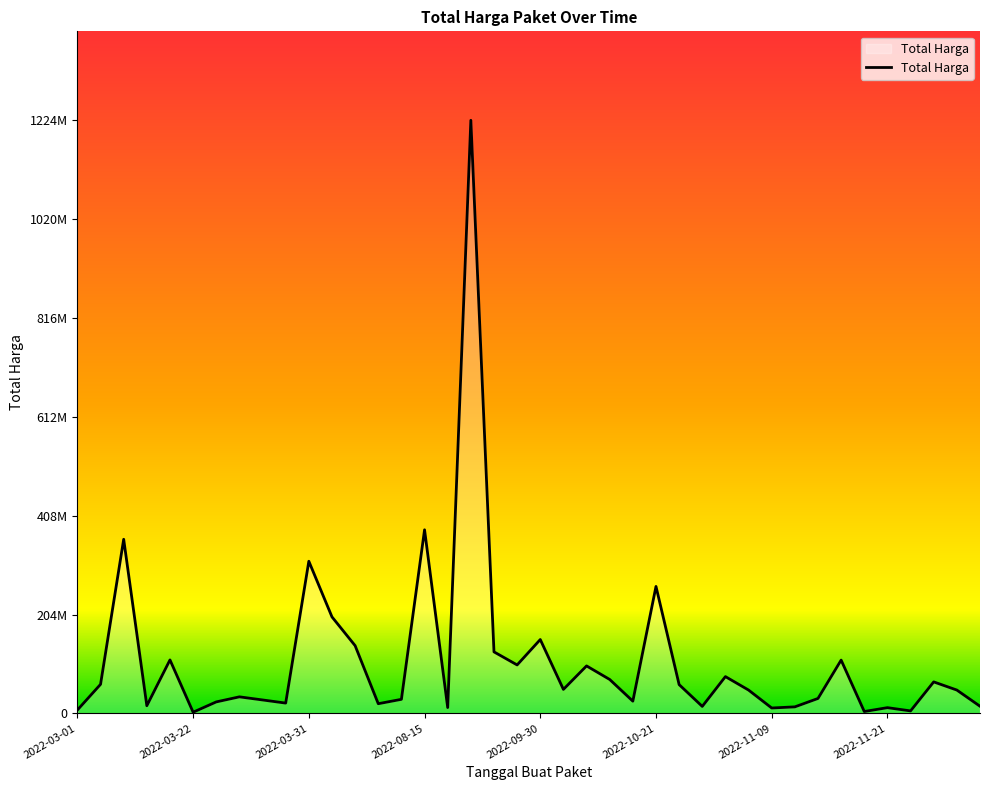

True or false: the data has more than 0 interior local peaks.

True